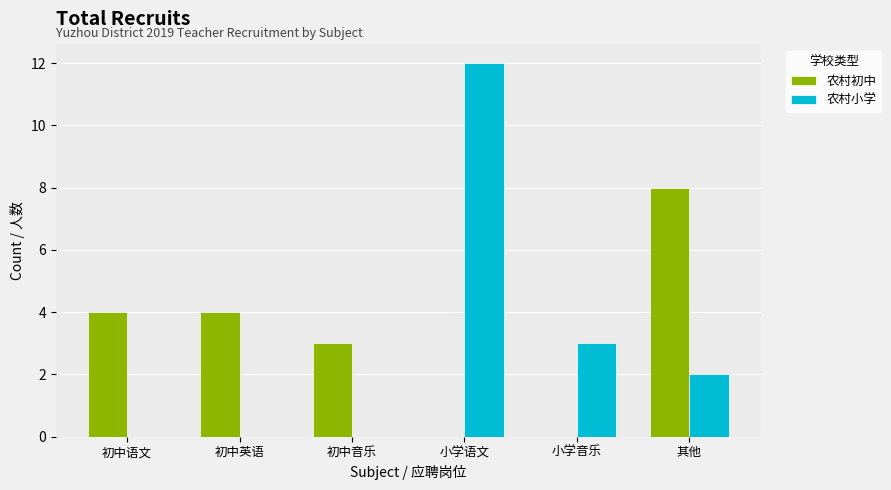

The 农村小学 series shows 0 at 初中语文. True or false?

True